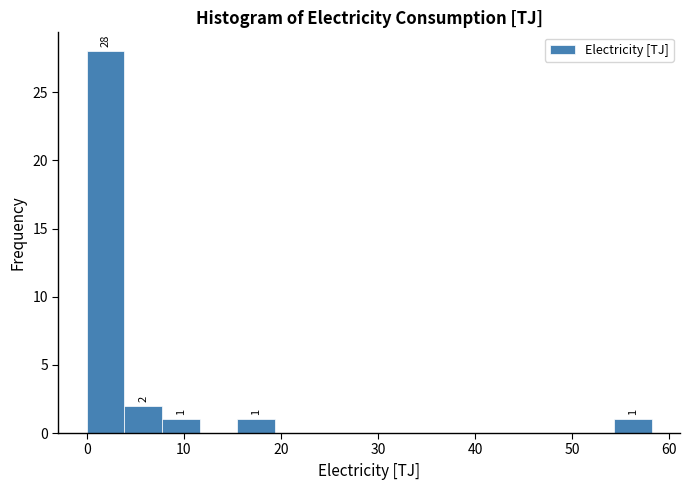

Read against the x-axis, roughly where is the centre of the tallest bar?

2